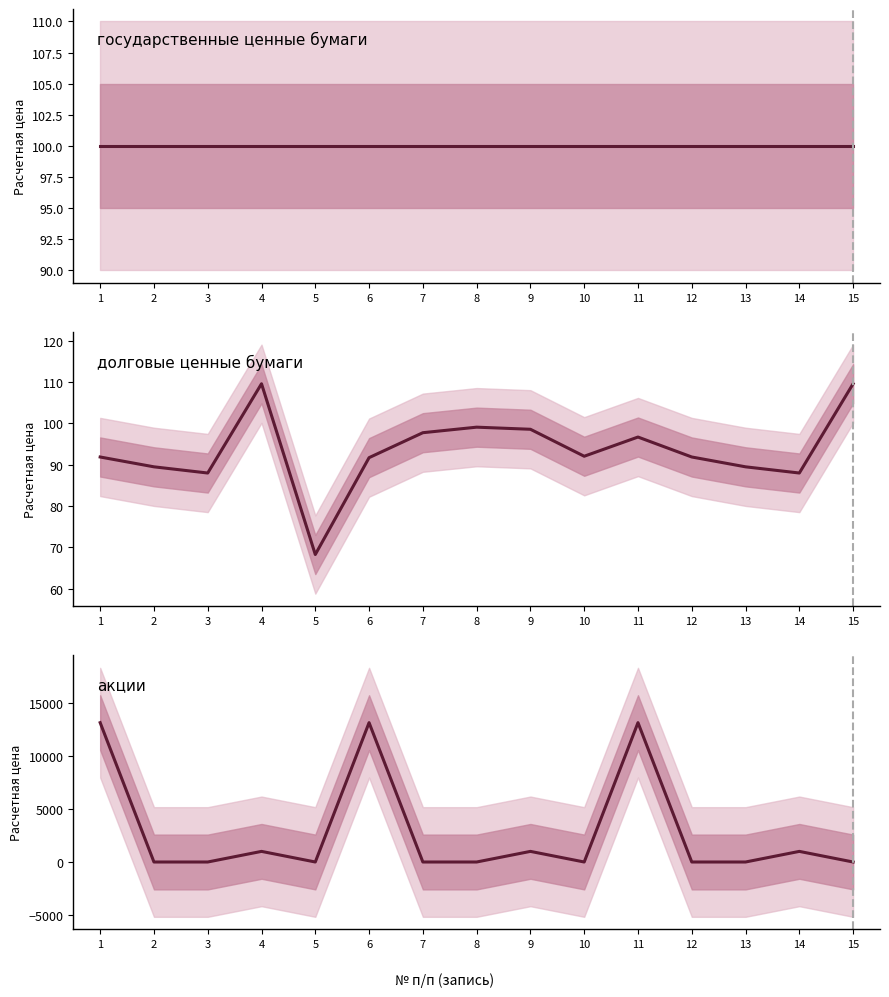

Which series ends up on top after the final intersection of долговые ценные бумаги and государственные ценные бумаги?

долговые ценные бумаги